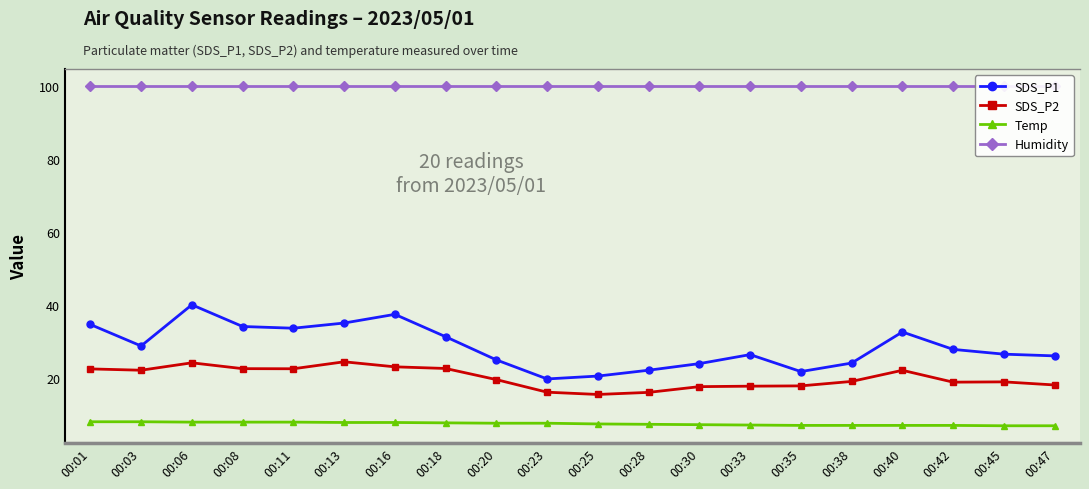

List the series in order of their peak value, highest first.

Humidity, SDS_P1, SDS_P2, Temp